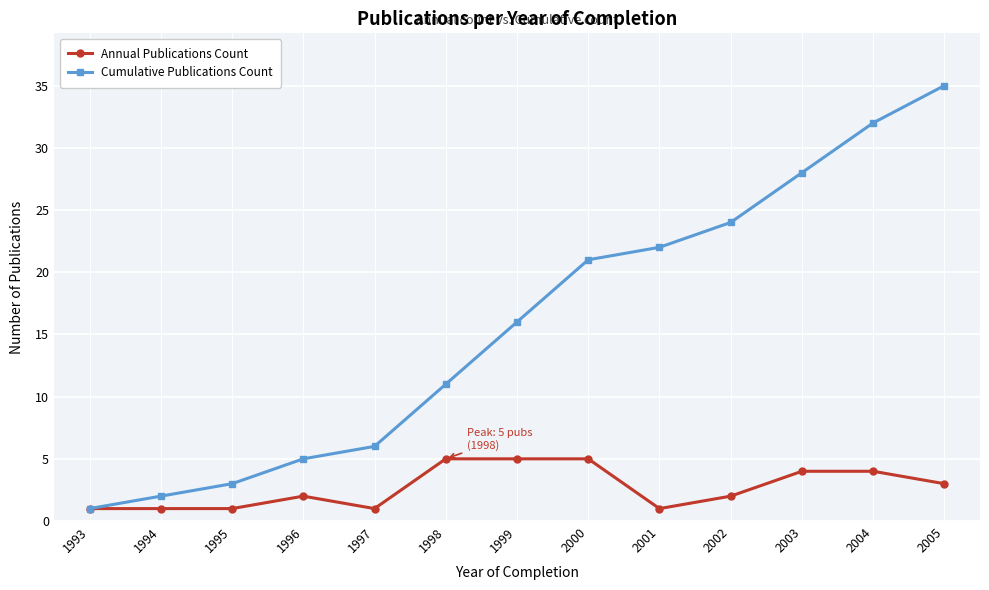

Which series has the widest spread of values?

Cumulative Publications Count